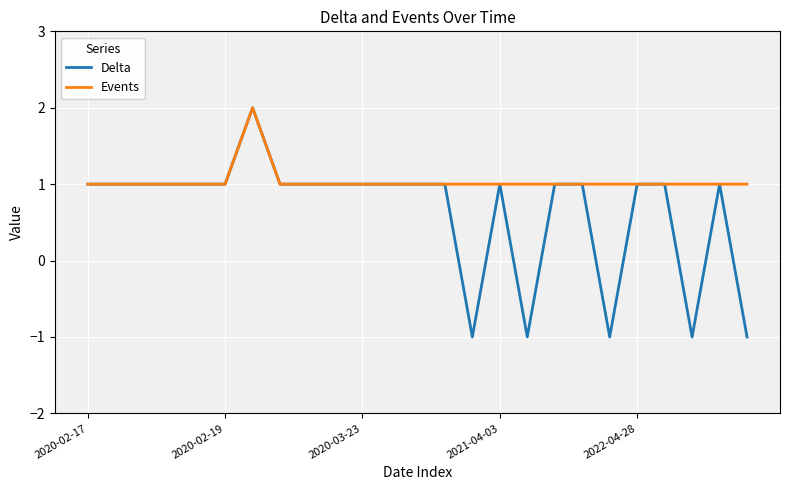

Which series has the largest total across all categories?

Events